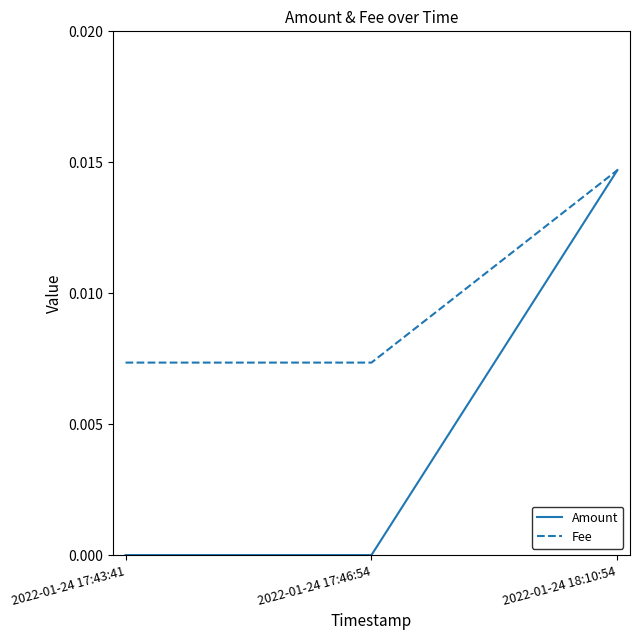

Rank the series by their average value, from lowest to highest.

Amount, Fee